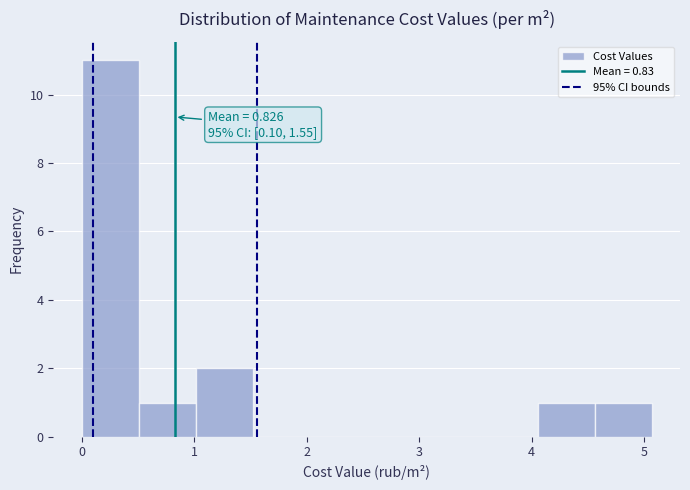

Which range on the x-axis has the tallest bar?

0.0 to 0.5